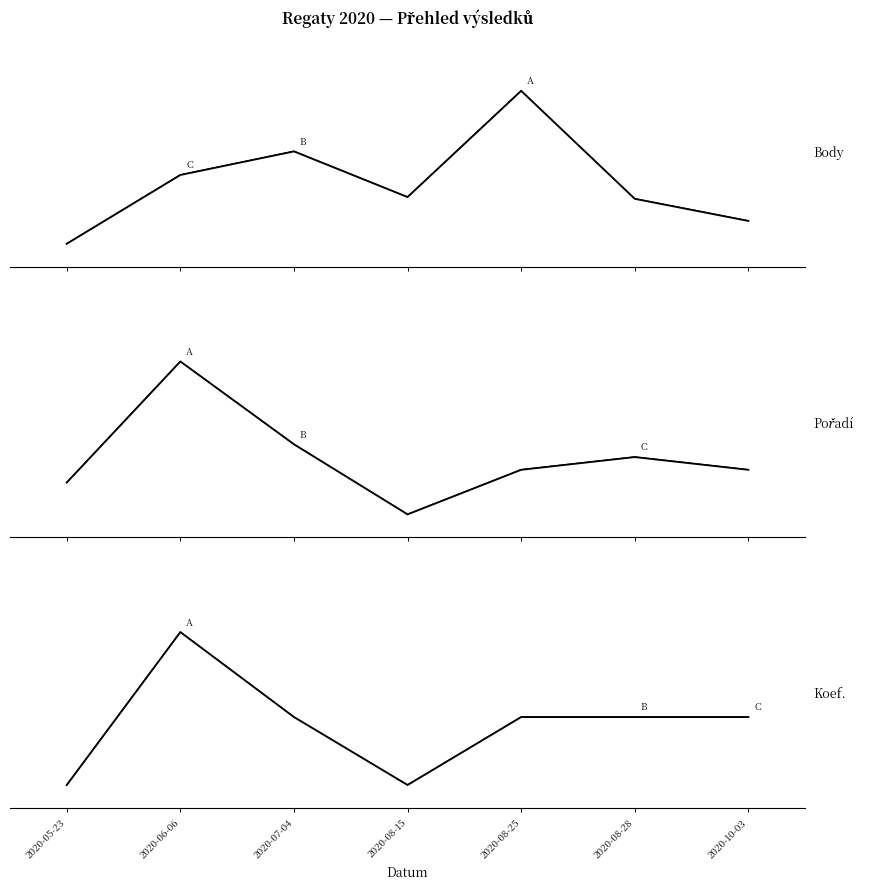

What are all the series names shown in the legend?

Body, Pořadí, Koef.